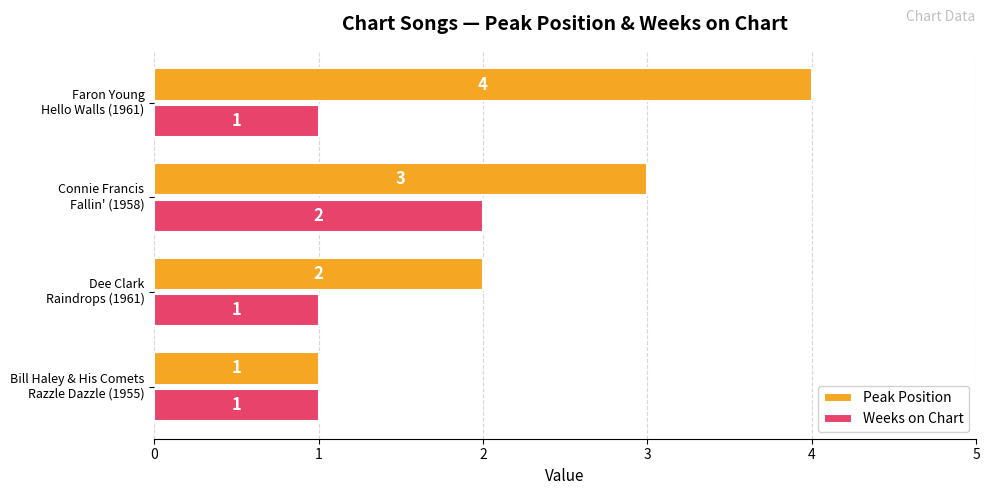

How many Peak Position values are between 2 and 4?

3